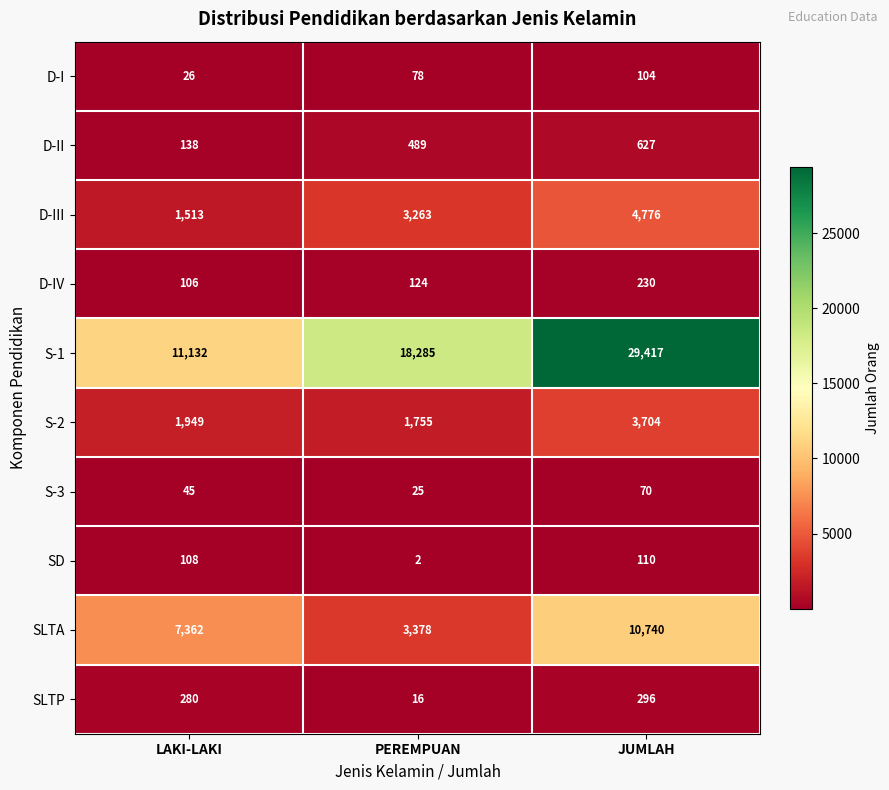

What is the difference between the highest and lowest values at JUMLAH?

29347